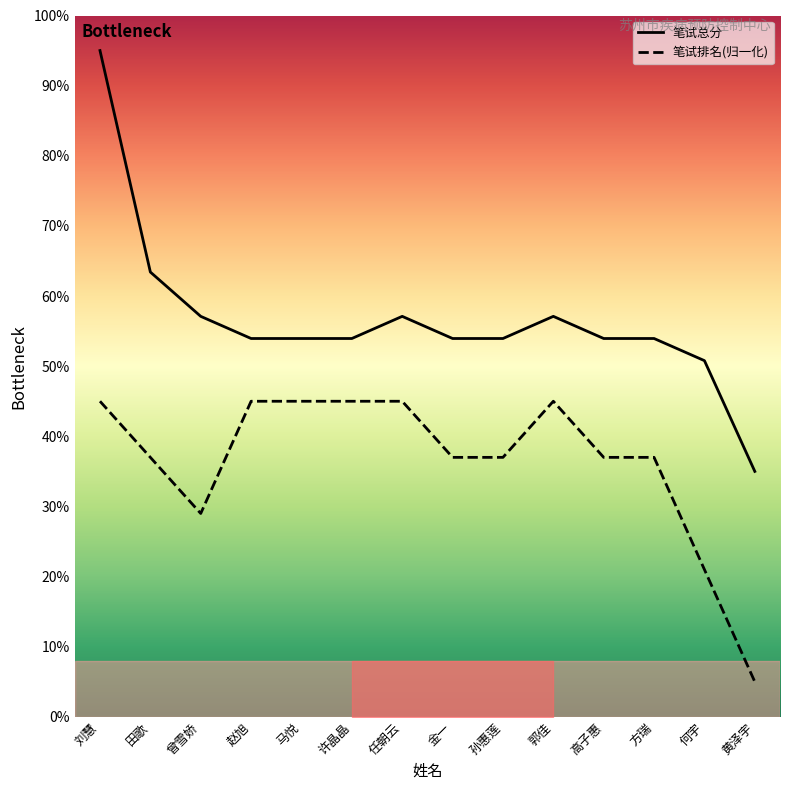

What is the value of the 笔试总分 point at the 6th from the left?

53.9